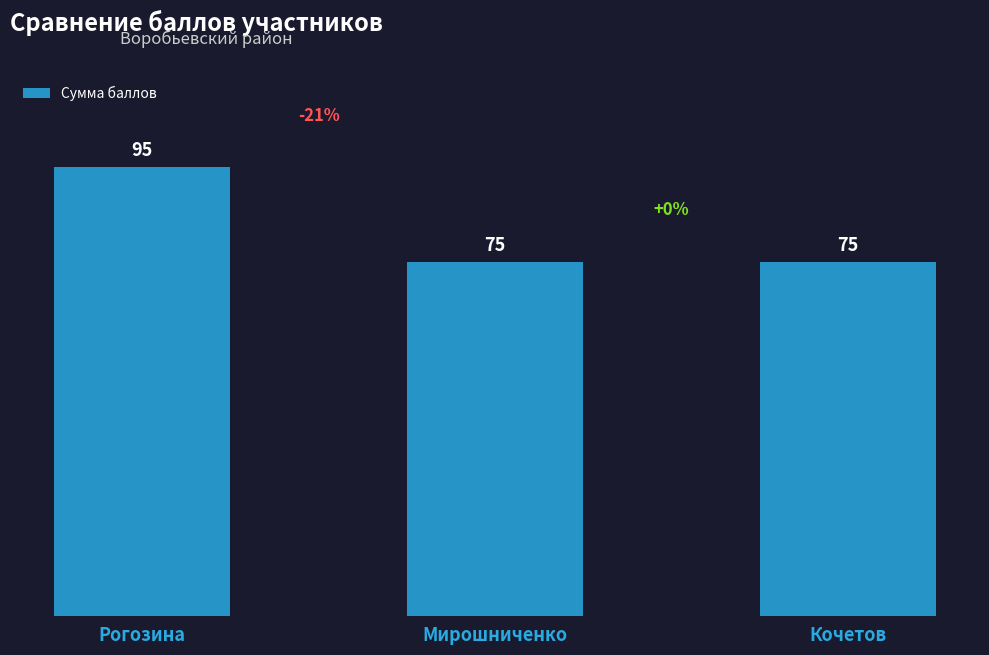

What is the label of the 3rd bar from the right?

Рогозина